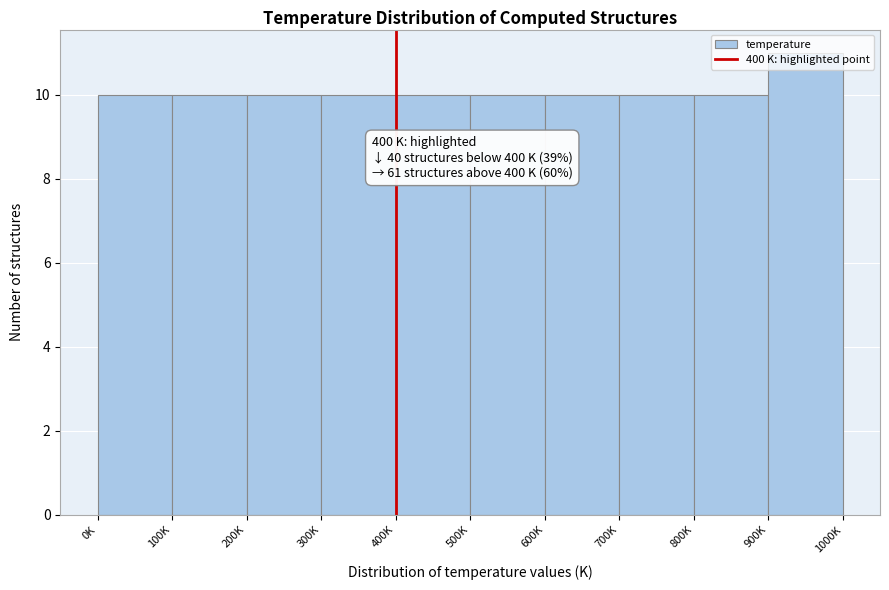

Is it true that the value at 200K is 7?

False